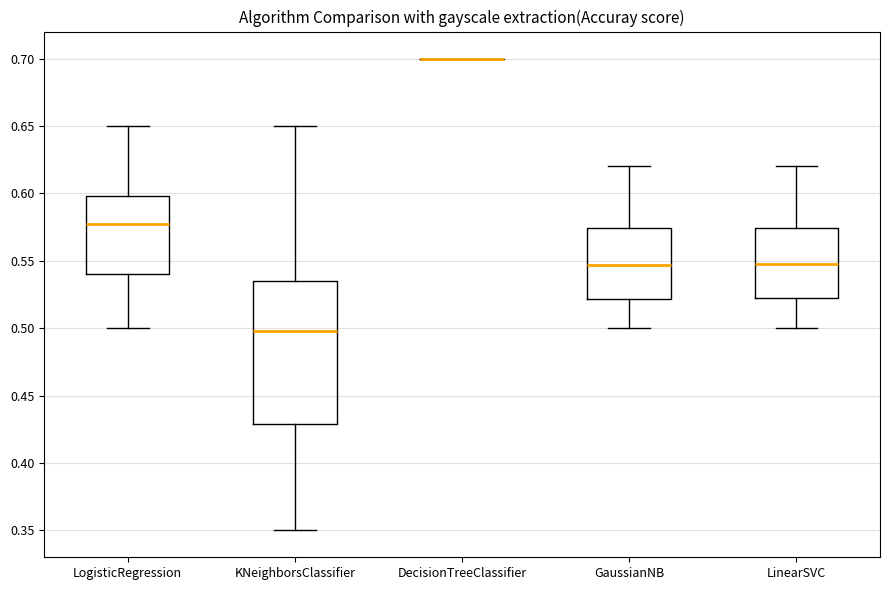

Comparing the boxes themselves (not the whiskers), which one is the tallest?

KNeighborsClassifier